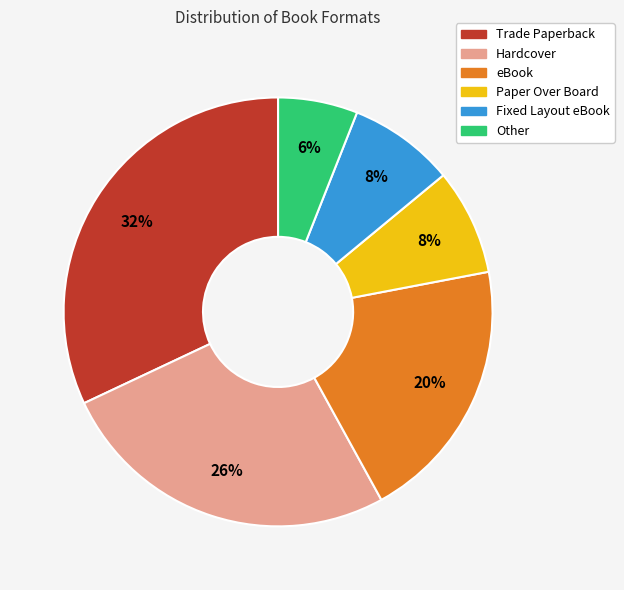

Do Paper Over Board and Other together represent more than half of the pie?

No